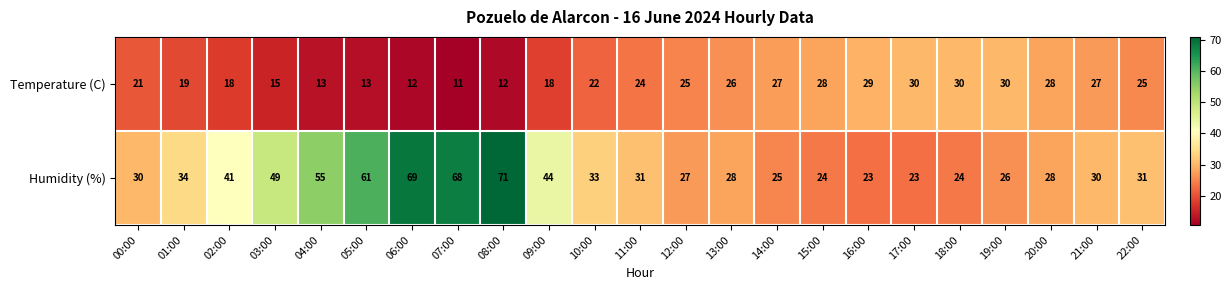

How many categories are shown in the chart?

23